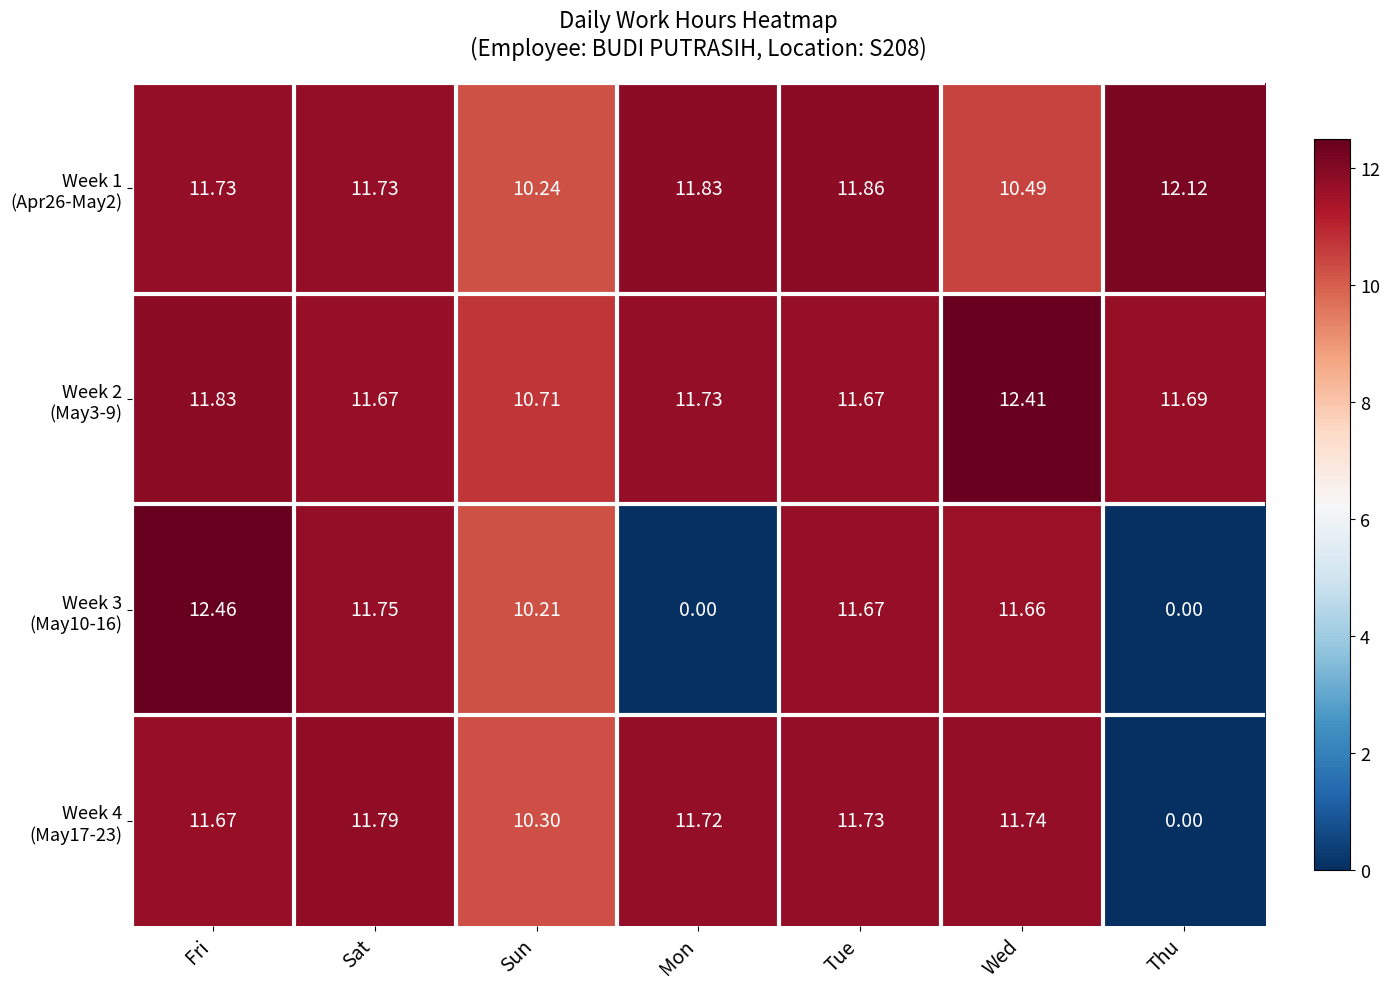

At which category is the sum across all series the highest?

Fri